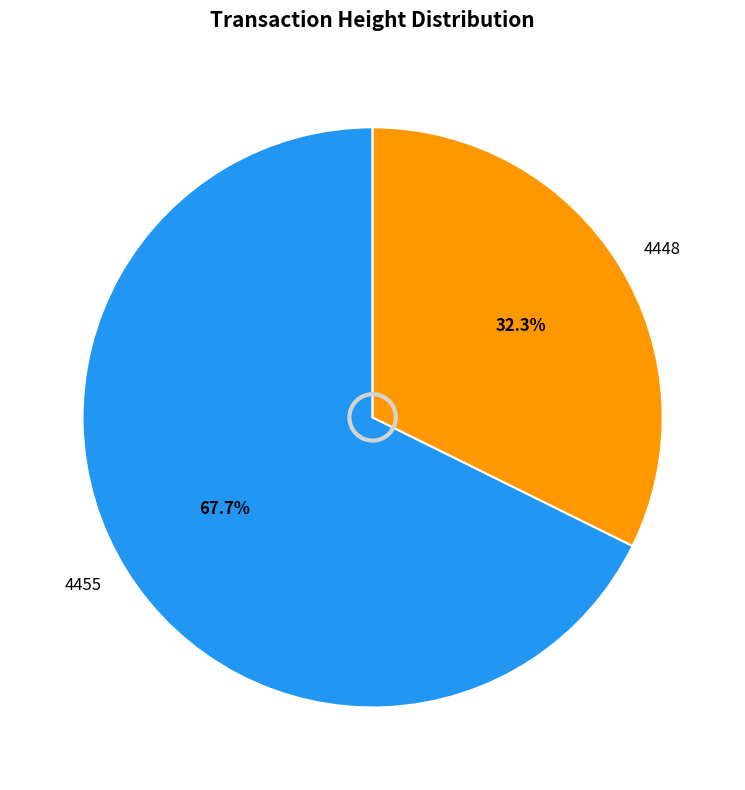

Count the number of slices in the pie.

2